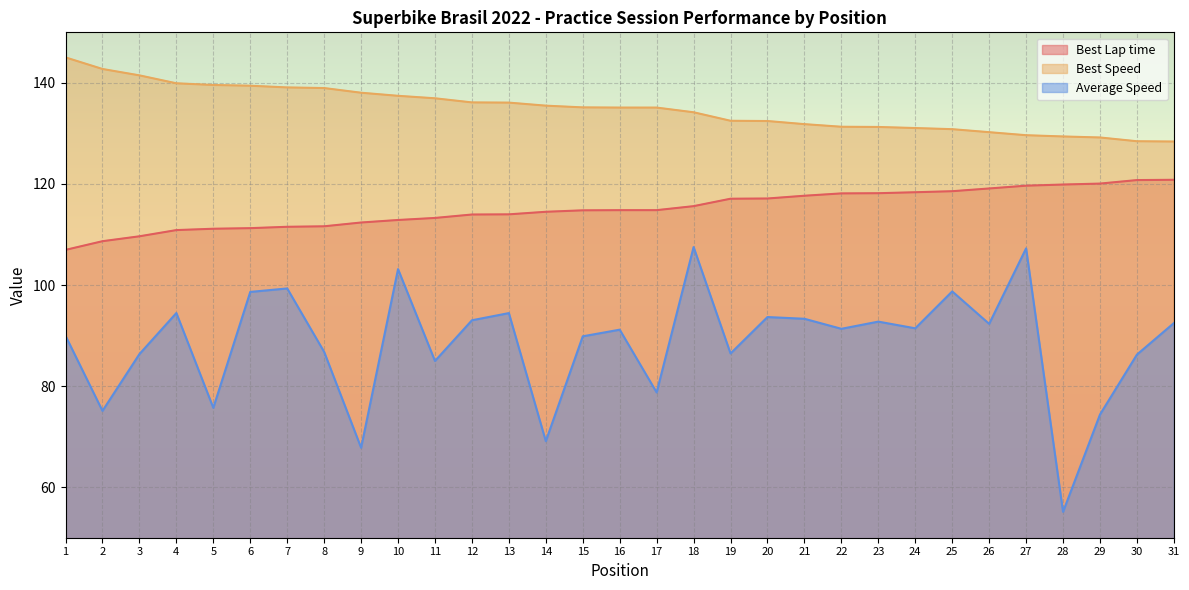

What is the average value of the Average Speed series?

88.4